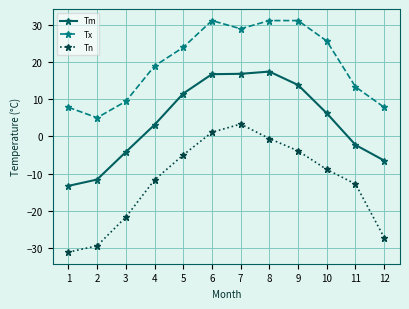

What is the maximum value shown in the chart?

31.1